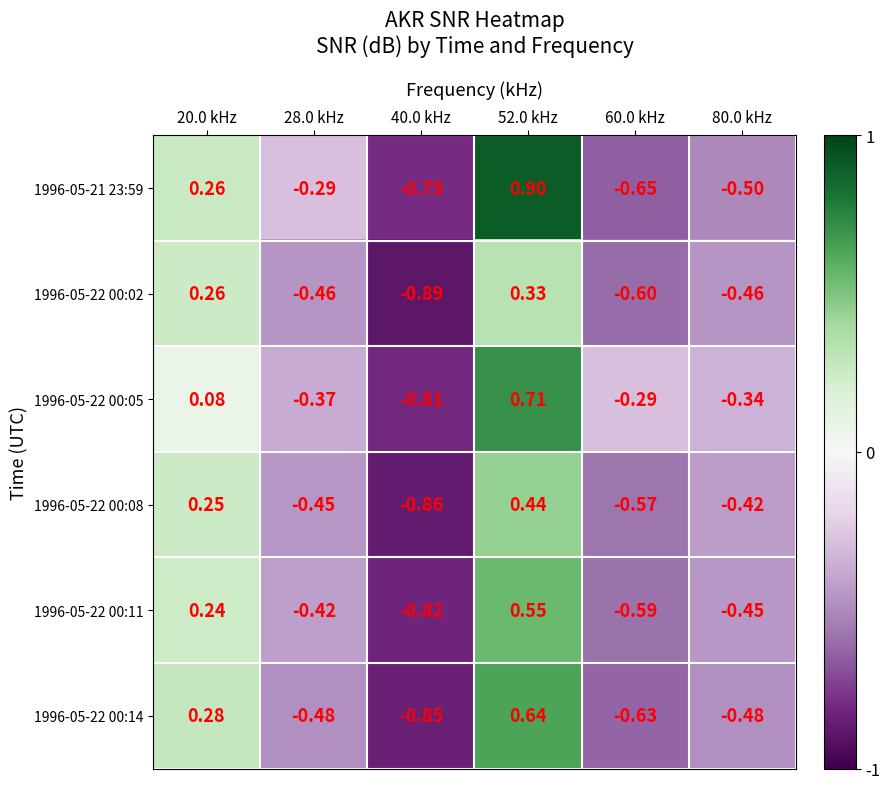

Is the value of 1996-05-22 00:08 at 28.0 kHz greater than the value of 1996-05-21 23:59 at 80.0 kHz?

Yes